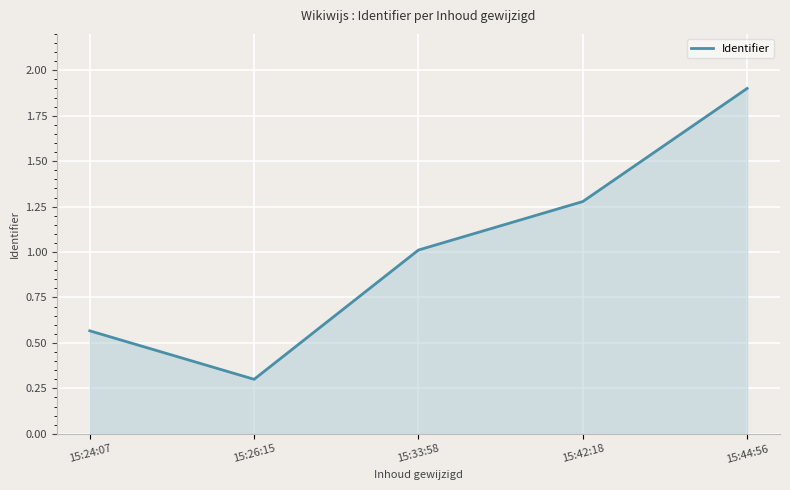

How many lines are shown in the chart?

1